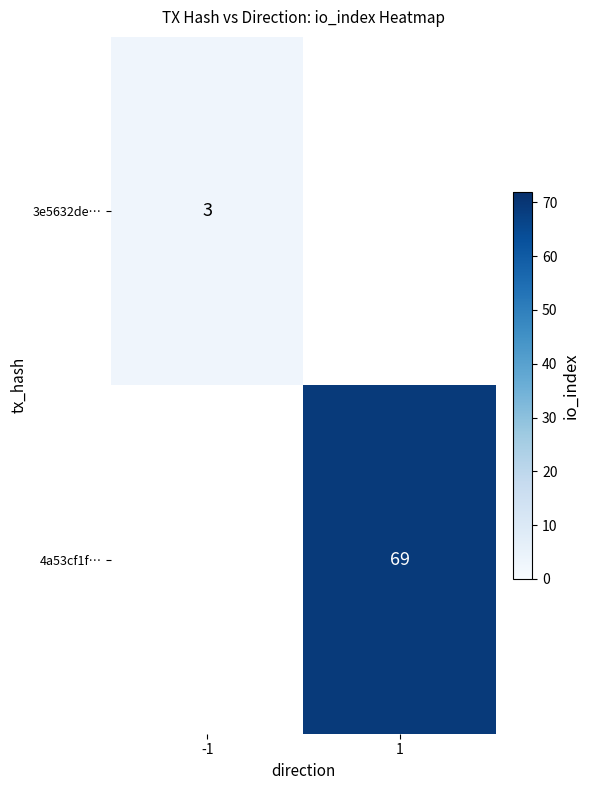

Is it true that 4a53cf1f… equals 69 at 1?

True